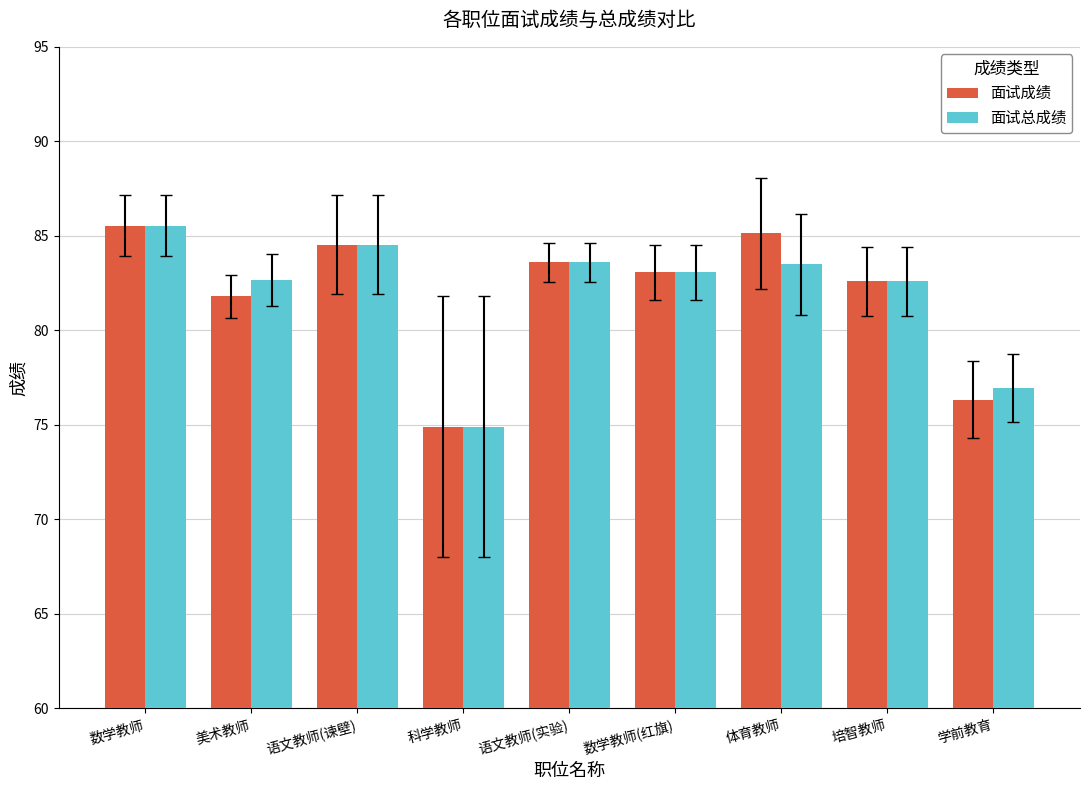

How many groups of bars are there?

9